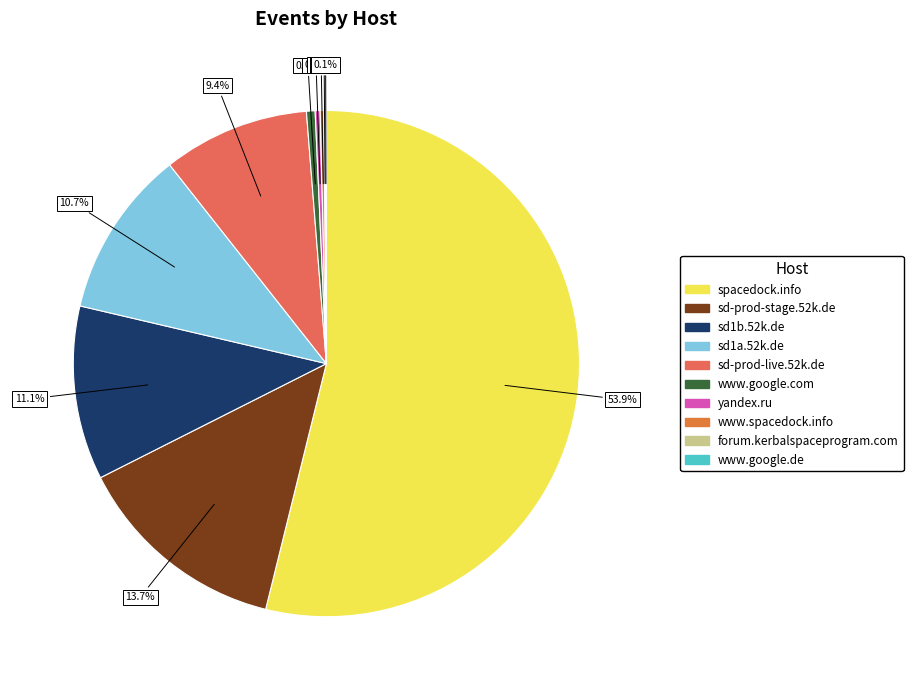

To the nearest percent, what is the average slice percentage?

10%